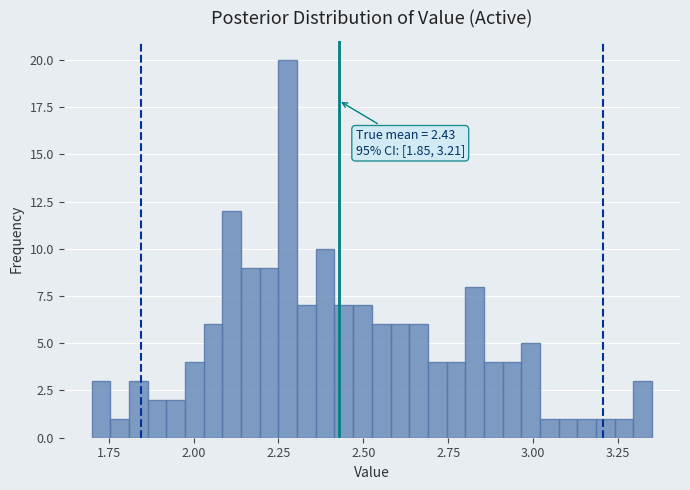

Read against the x-axis, roughly where is the centre of the tallest bar?

2.30